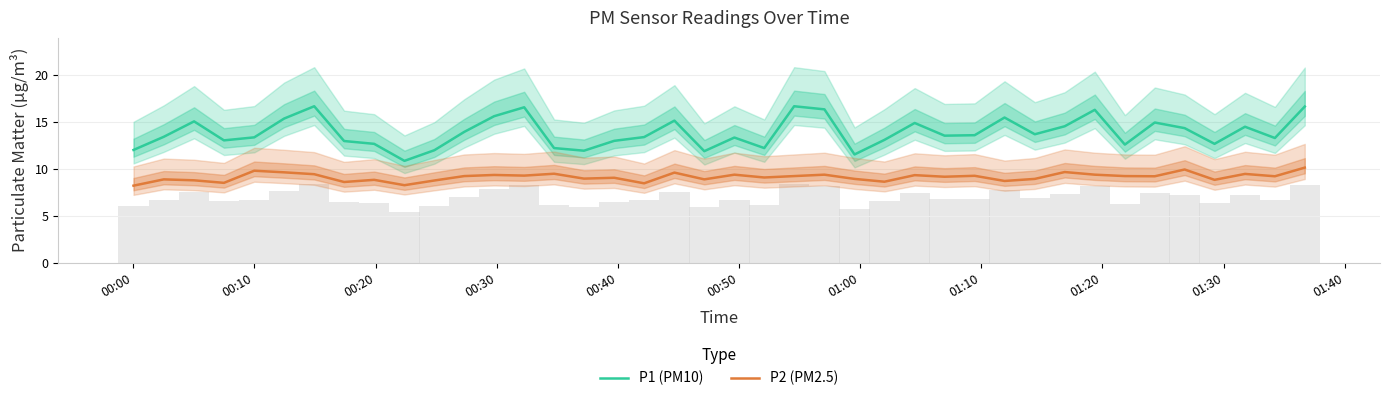

What is the value of the P1 (PM10) bar at the 34th from the left?

12.6